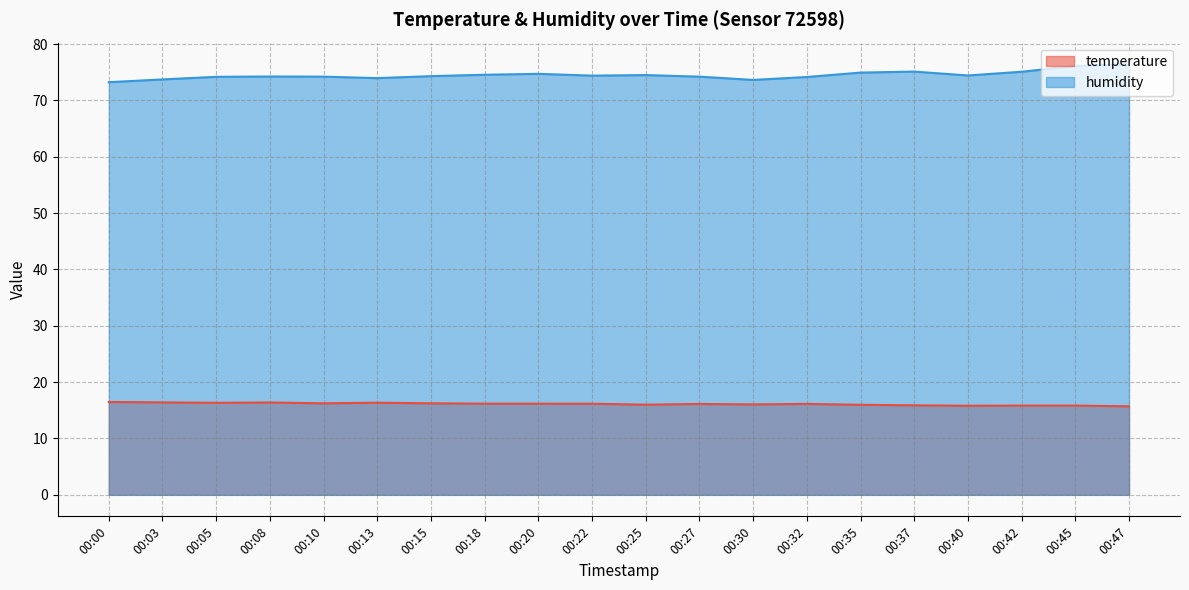

What is the value of the humidity point at the 6th from the left?

74.0